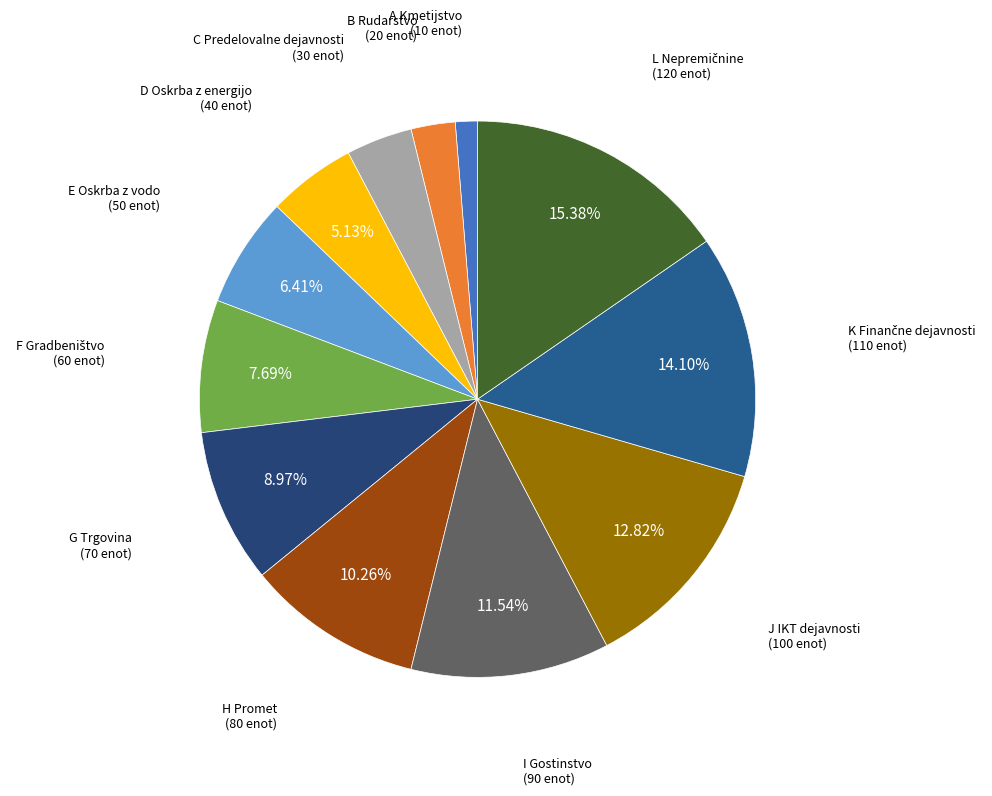

Do I Gostinstvo and C Predelovalne dejavnosti together represent more than half of the pie?

No